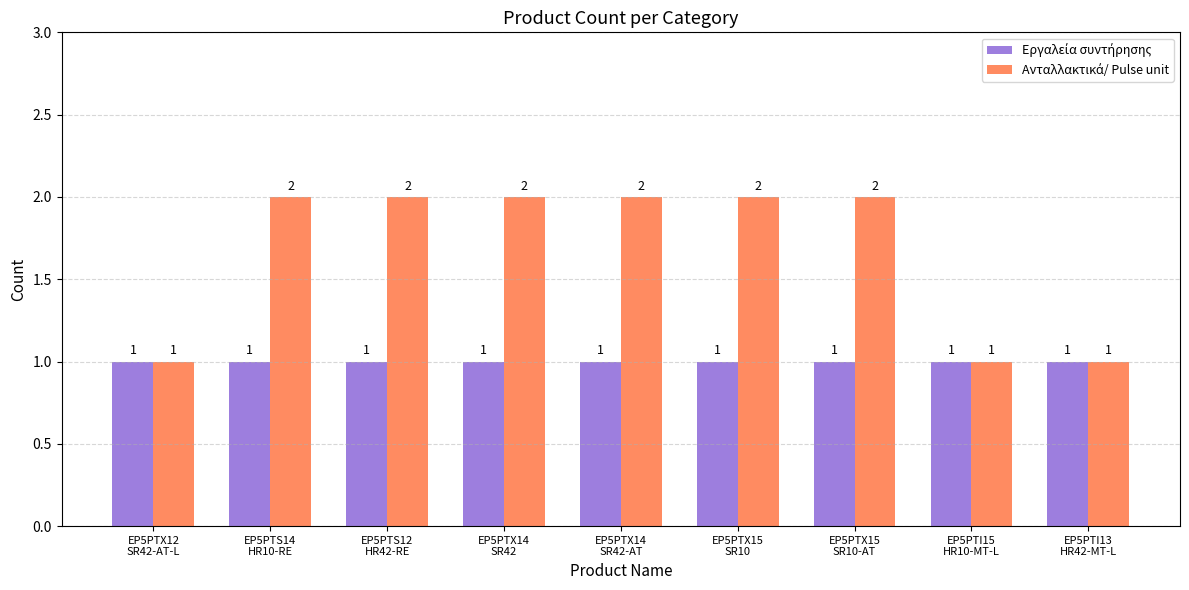

How many series are shown in this chart?

2